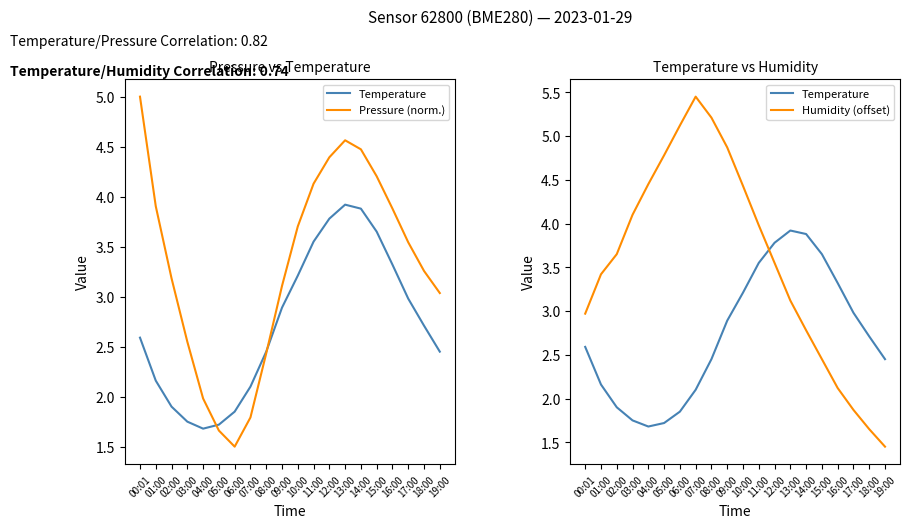

In Temperature, how many points are lower than both neighbors (excluding endpoints)?

1